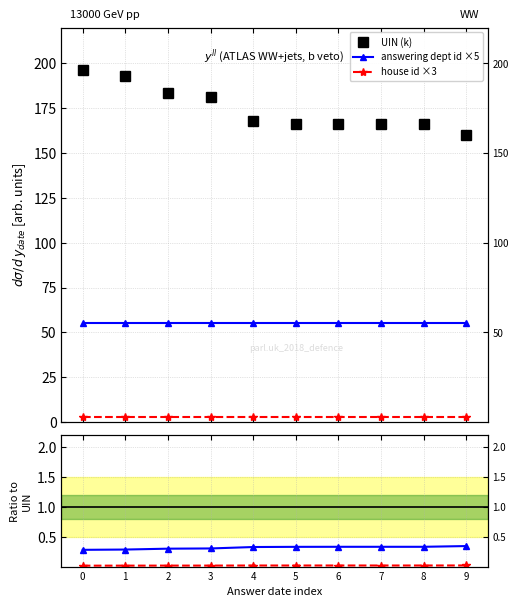

True or false: answering dept id ×5 has a value of 83.9 at 4.

False